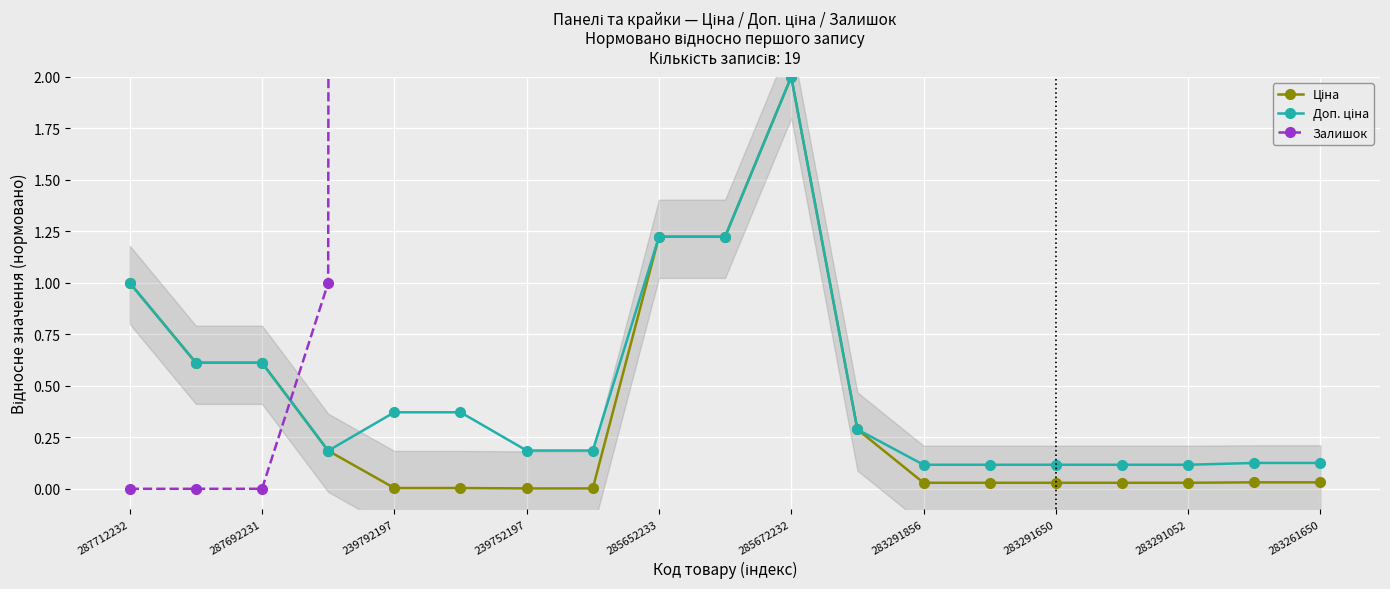

What is the average value of the Залишок series?

120.4